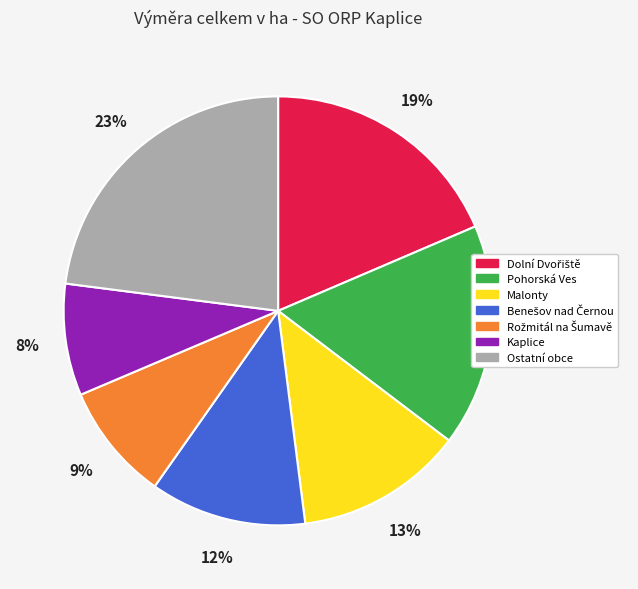

Is there any slice that represents more than half of the pie?

No